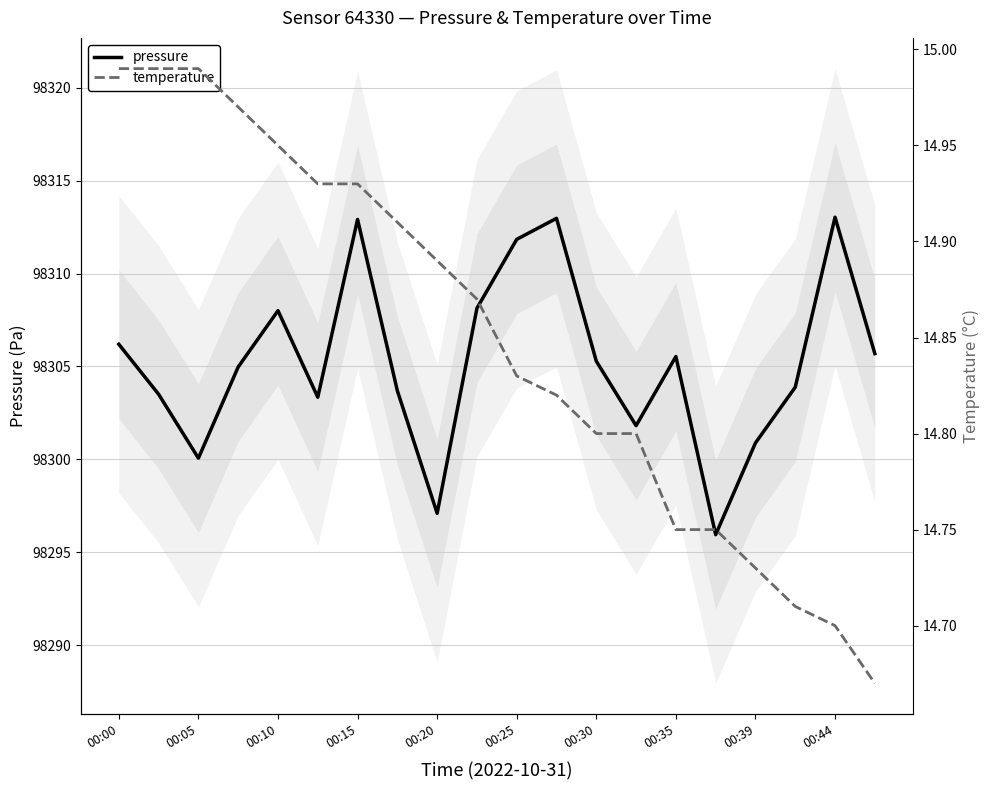

How many data points in pressure are above 98305?

10